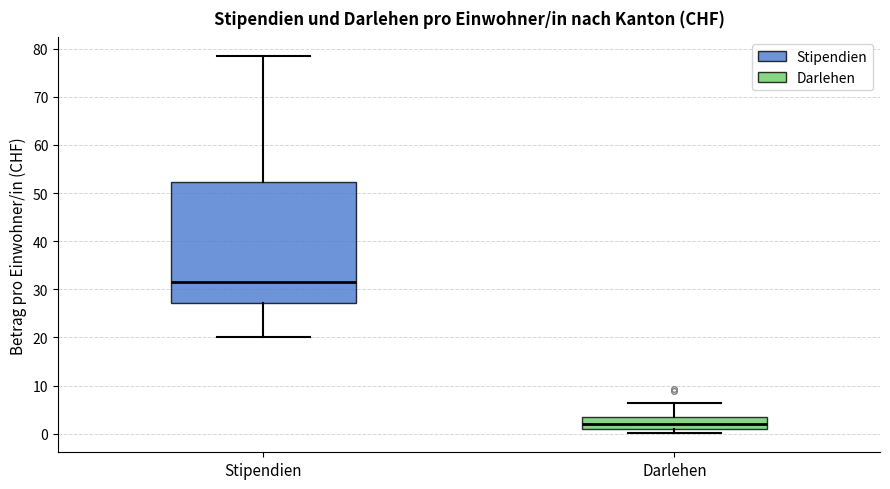

Which box has the lowest median line?

Darlehen